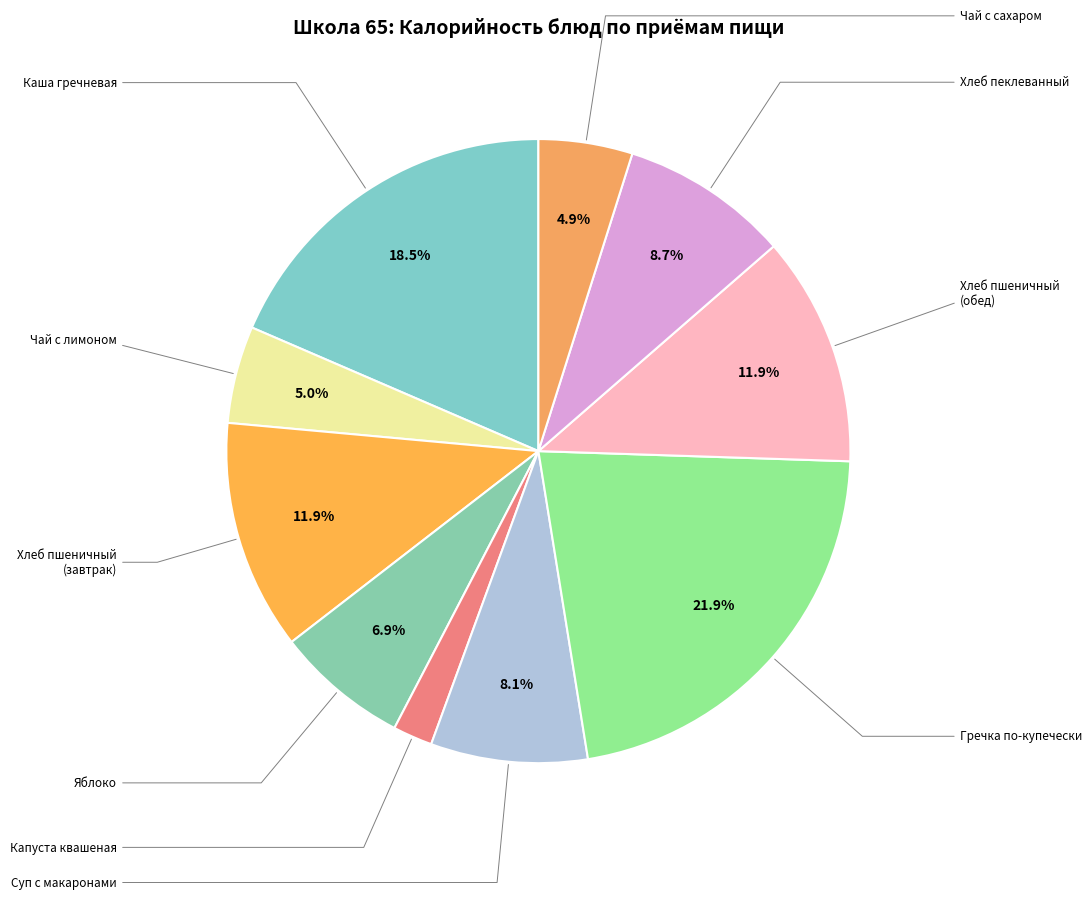

Rank the categories by value from highest to lowest.

ГРЕЧКА ПО КУПЕЧЕСКИ С ФИЛЕ КУРИНЫМ, КАША ГРЕЧНЕВАЯ МОЛОЧНАЯ ВЯЗКАЯ С МАСЛОМ, ХЛЕБ ПШЕНИЧНЫЙ (завтрак), ХЛЕБ ПШЕНИЧНЫЙ (обед), ХЛЕБ ПЕКЛЕВАННЫЙ, СУП С МАКАРОННЫМИ ИЗДЕЛИЯМИ, ФРУТЫ СВЕЖИЕ (ЯБЛОКО), ЧАЙ С САХАРОМ И ЛИМОНОМ, ЧАЙ С САХАРОМ, КАПУСТА КВАШЕНАЯ